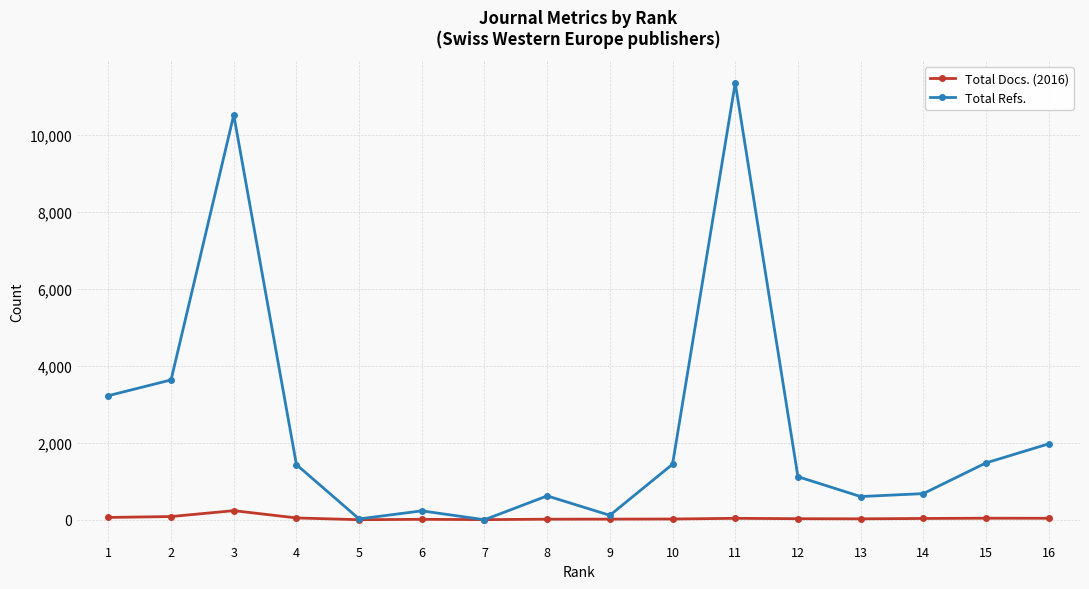

Which series has the widest spread of values?

Total Refs.